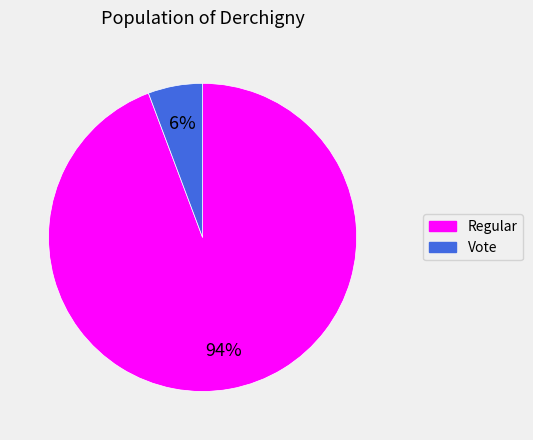

True or false: Vote accounts for 19% of the total.

False